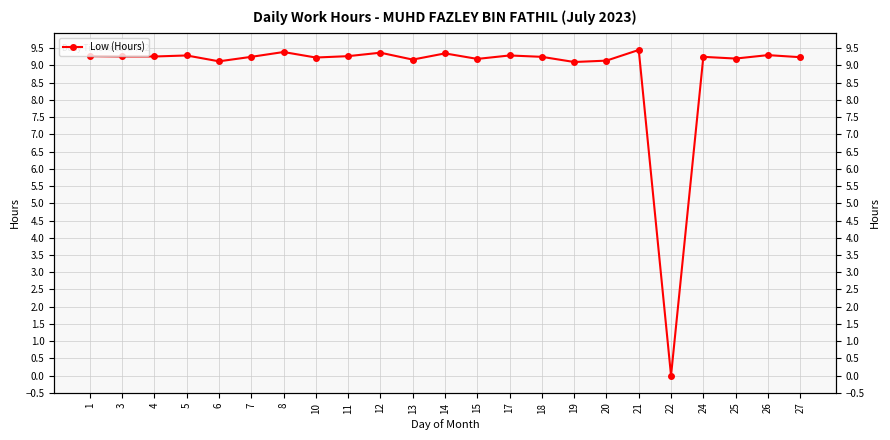

At which category does the data reach its first local valley?

6